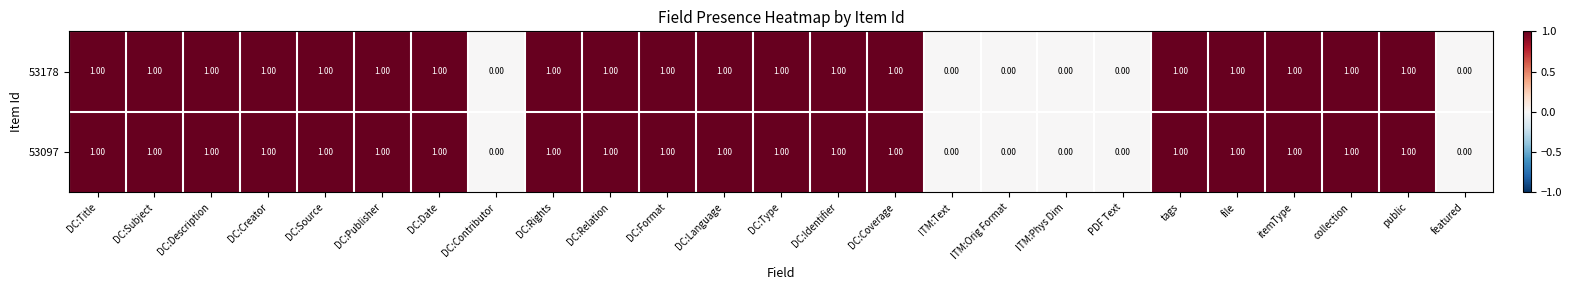

Reading left to right, what are all the values shown in this chart?

53178: DC:Title=1	DC:Subject=1	DC:Description=1	DC:Creator=1	DC:Source=1	DC:Publisher=1	DC:Date=1	DC:Contributor=0	DC:Rights=1	DC:Relation=1	DC:Format=1	DC:Language=1	DC:Type=1	DC:Identifier=1	DC:Coverage=1	ITM:Text=0	ITM:Orig Format=0	ITM:Phys Dim=0	PDF Text=0	tags=1	file=1	itemType=1	collection=1	public=1	featured=0
53097: DC:Title=1	DC:Subject=1	DC:Description=1	DC:Creator=1	DC:Source=1	DC:Publisher=1	DC:Date=1	DC:Contributor=0	DC:Rights=1	DC:Relation=1	DC:Format=1	DC:Language=1	DC:Type=1	DC:Identifier=1	DC:Coverage=1	ITM:Text=0	ITM:Orig Format=0	ITM:Phys Dim=0	PDF Text=0	tags=1	file=1	itemType=1	collection=1	public=1	featured=0